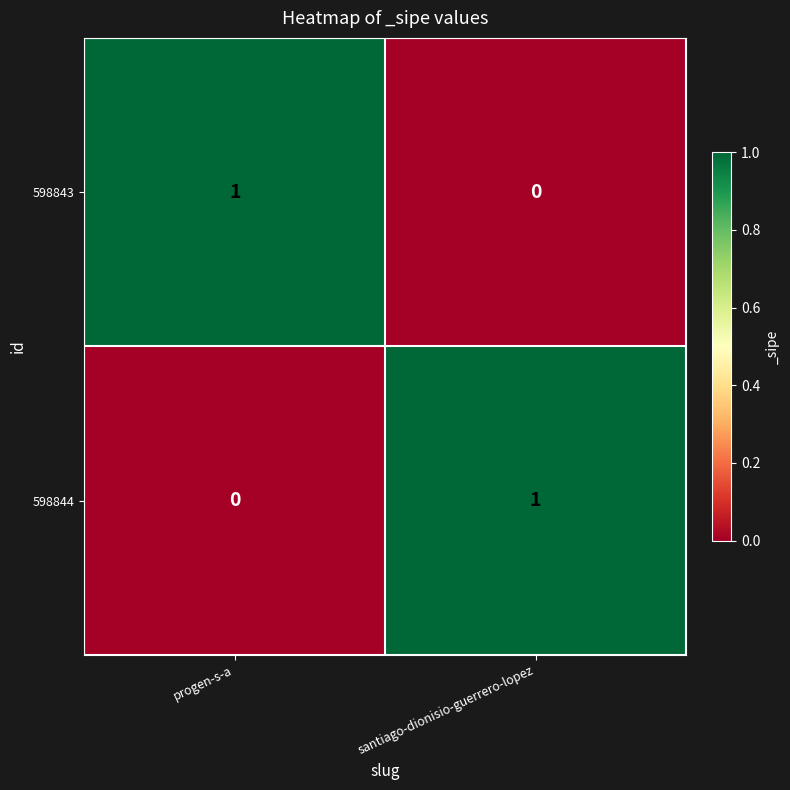

True or false: 598843 has a value of -1 at santiago-dionisio-guerrero-lopez.

False